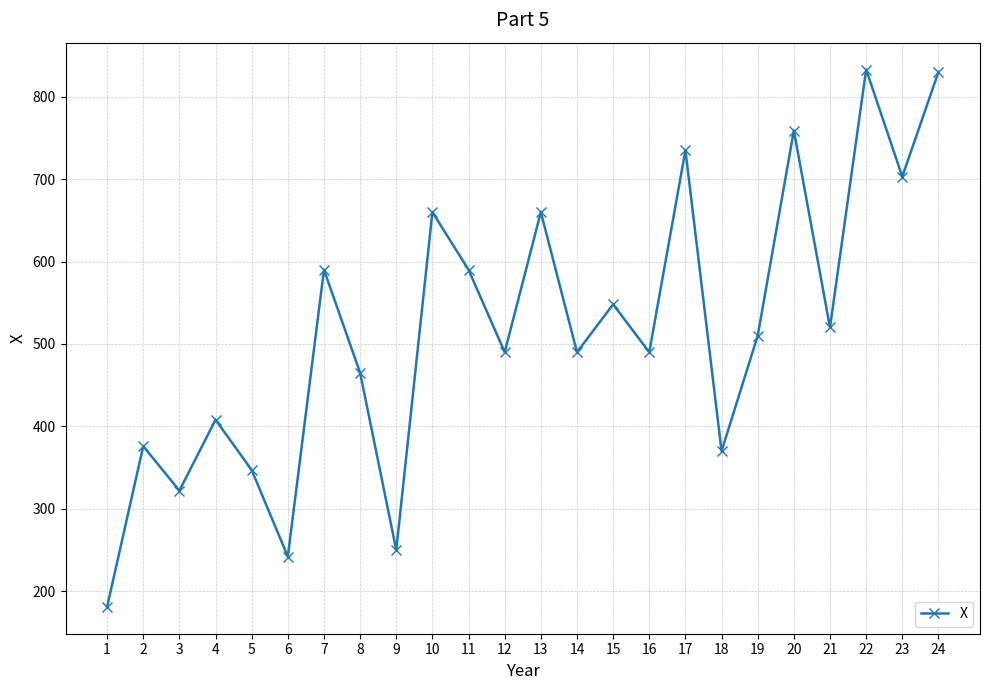

What is the smallest value displayed?

181